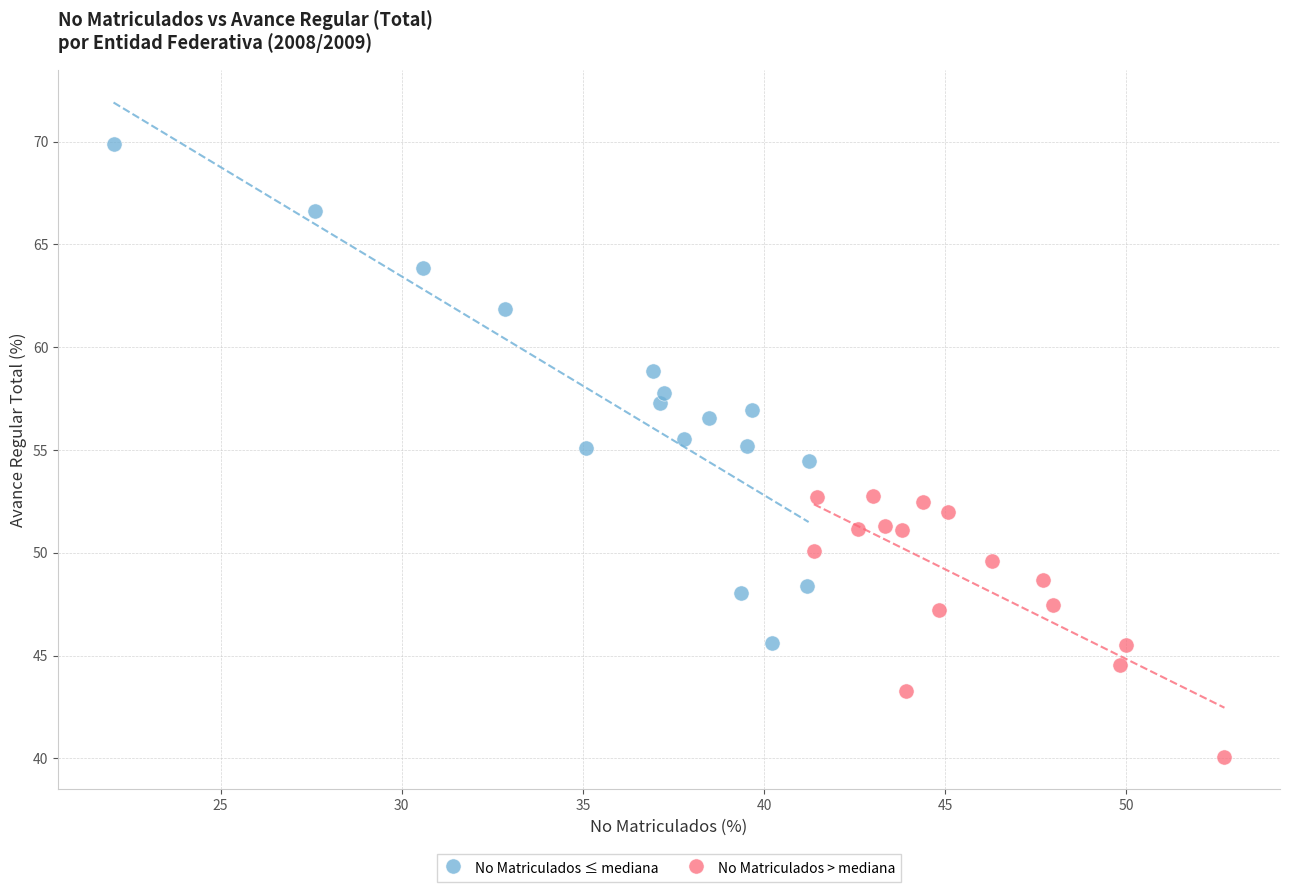

Which series reaches the maximum Y coordinate?

No Matriculados ≤ mediana